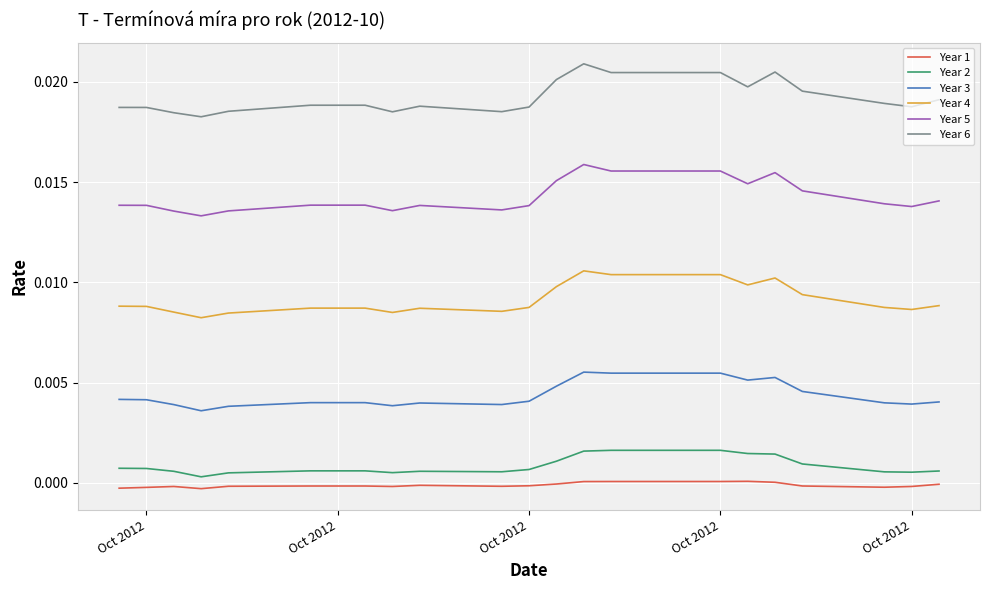

Rank the series by their maximum value, from highest to lowest.

Year 6, Year 5, Year 4, Year 3, Year 2, Year 1